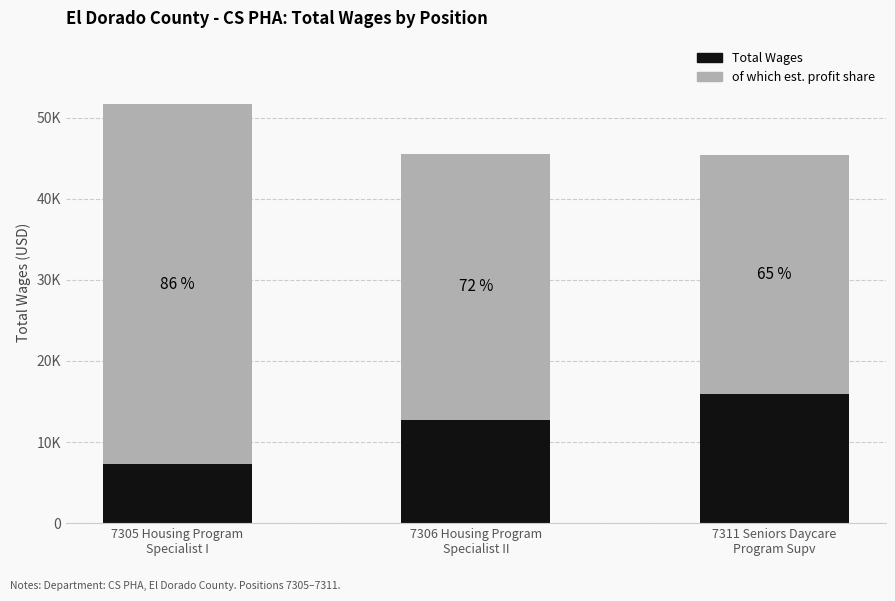

Which series has the largest total across all categories?

of which est. profit share